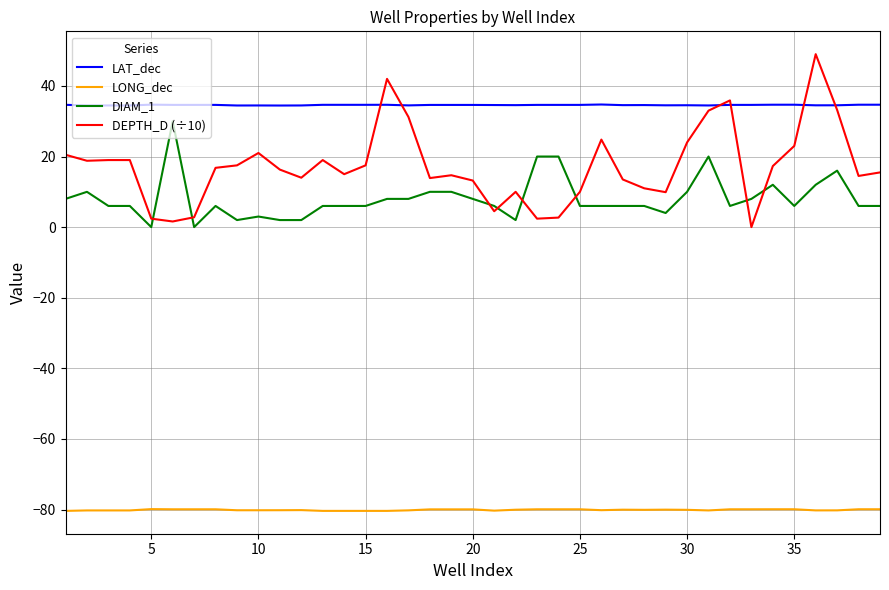

Which series has the largest range (max minus min)?

DEPTH_D (÷10)